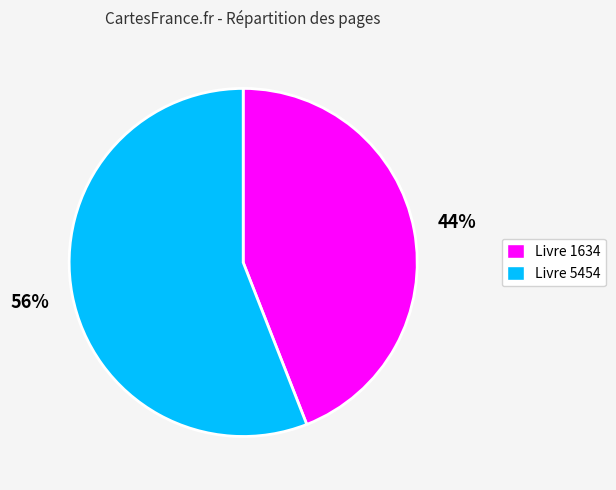

To the nearest percent, what is the difference between the largest and smallest slice percentages?

12%